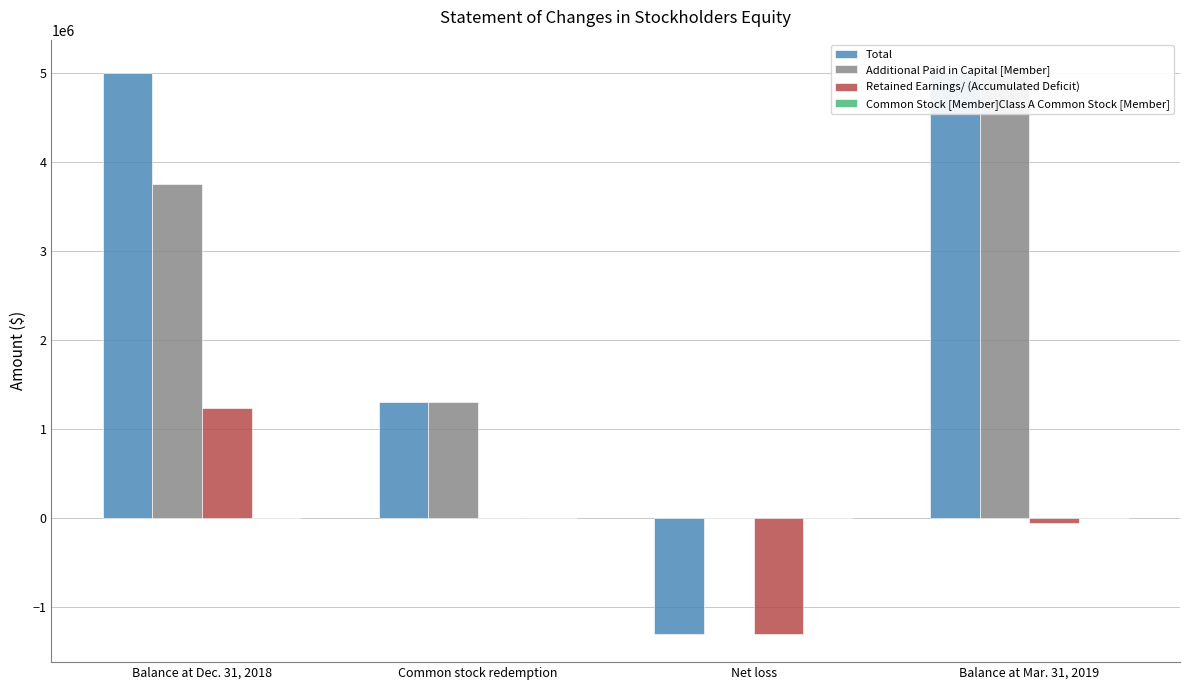

At Common stock redemption, list the series in order from smallest to largest.

Retained Earnings/ (Accumulated Deficit), Common Stock [Member]Class A Common Stock [Member], Additional Paid in Capital [Member], Total